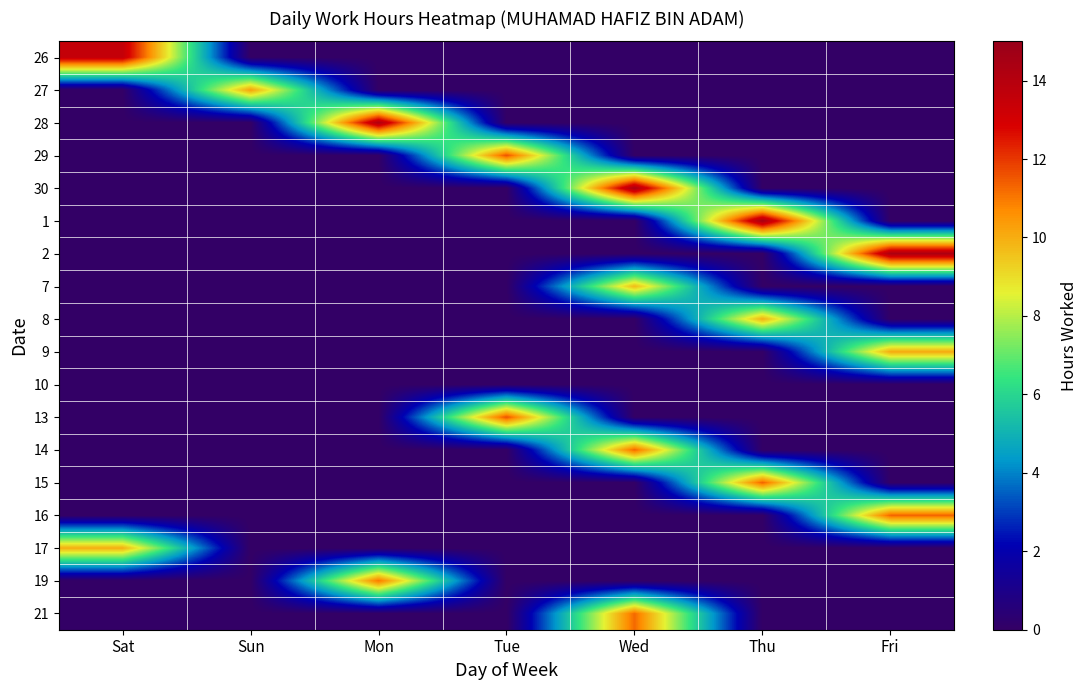

What is the total value across all series at Sun?

10.3